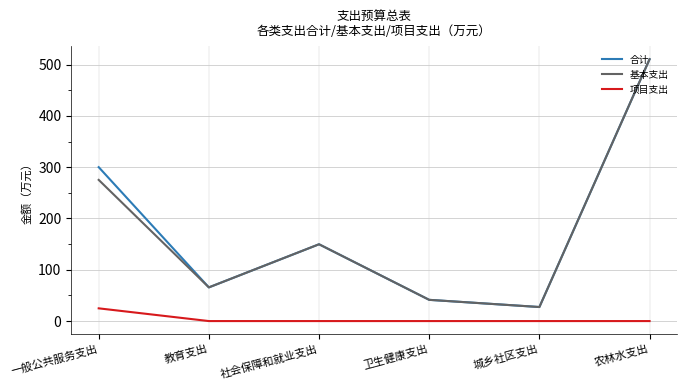

What is the highest value of the 合计 series?

510.6